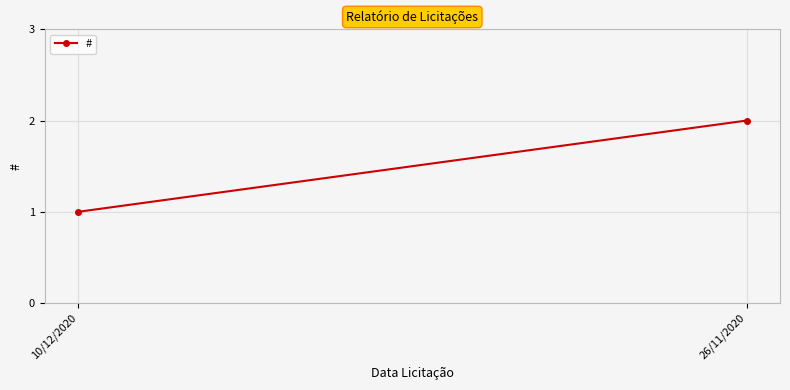

What is the difference between the values at 10/12/2020 and 26/11/2020?

1